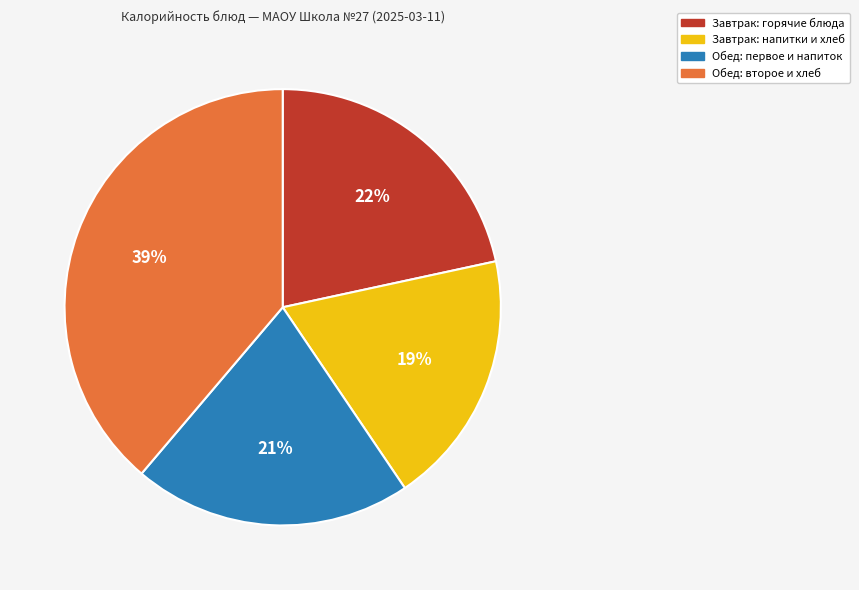

Does any single category account for the majority?

No